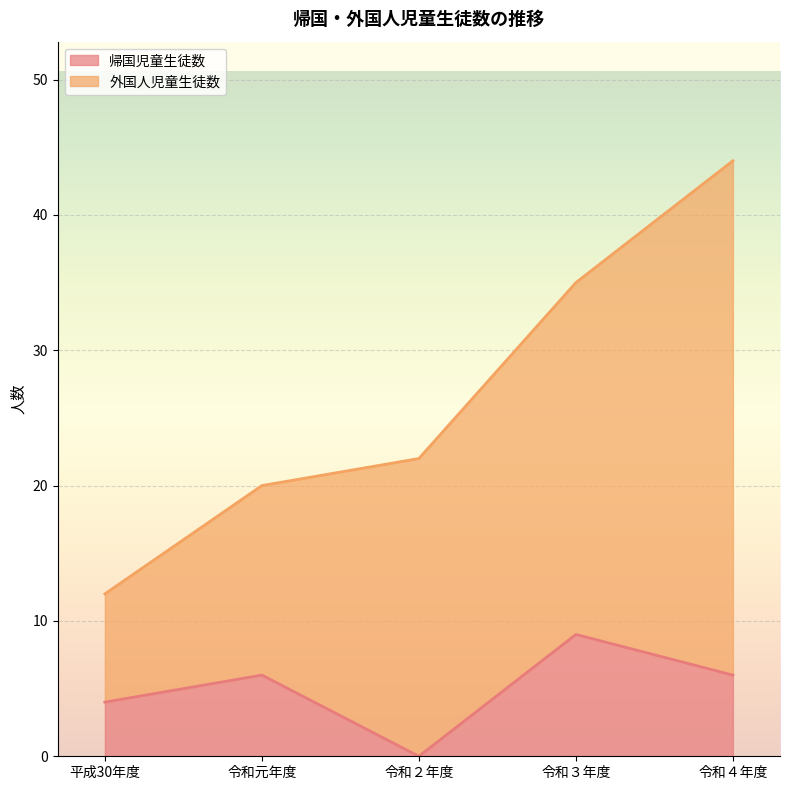

Which category has the highest value in the 帰国児童生徒数 series?

令和３年度